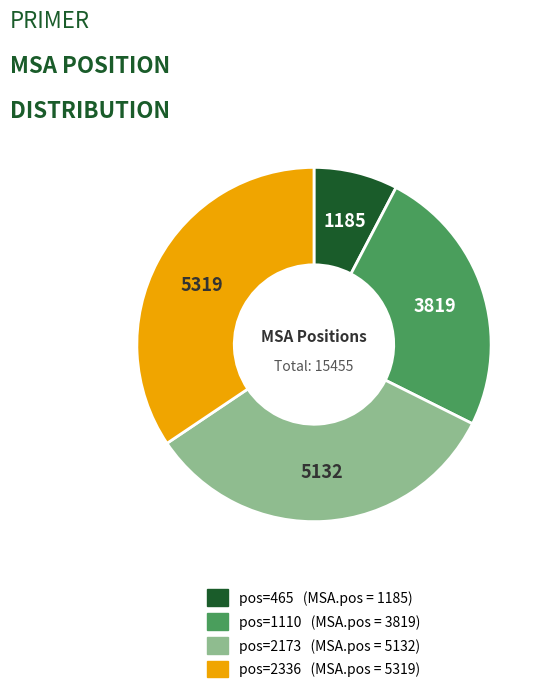

How many segments does this pie chart have?

4